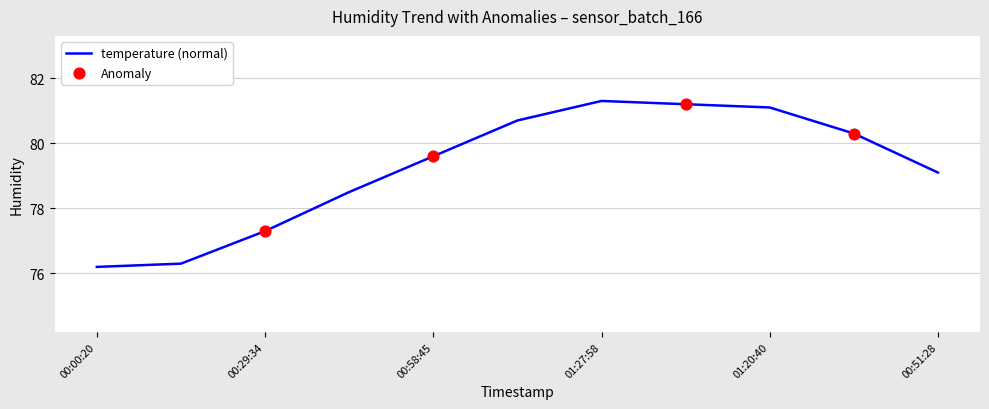

What is the minimum value shown in the chart?

76.2